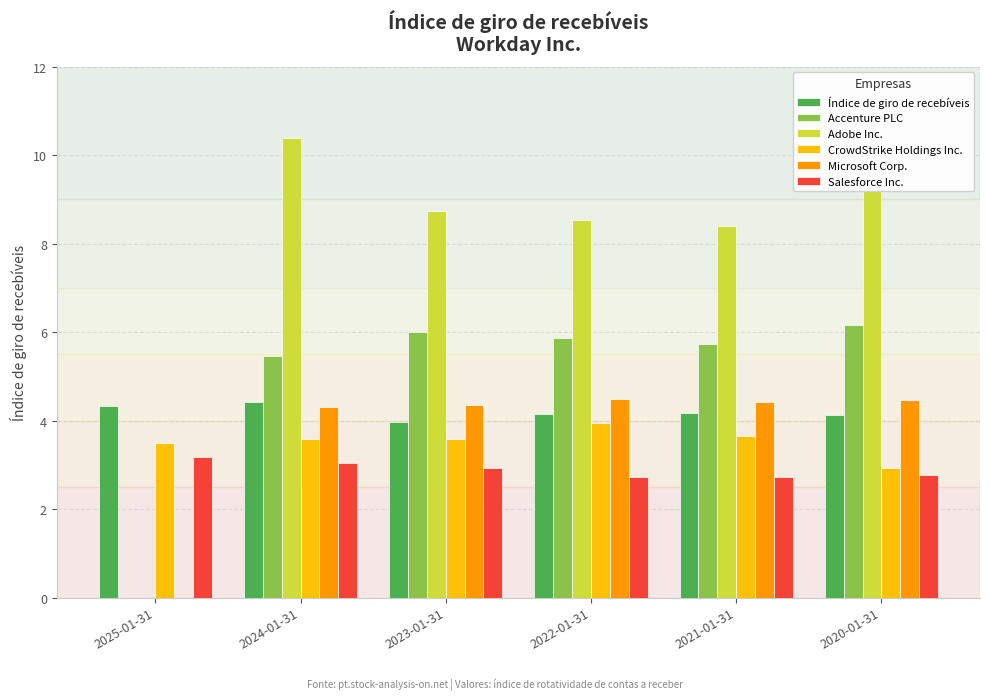

What is the maximum value shown in the chart?

10.4